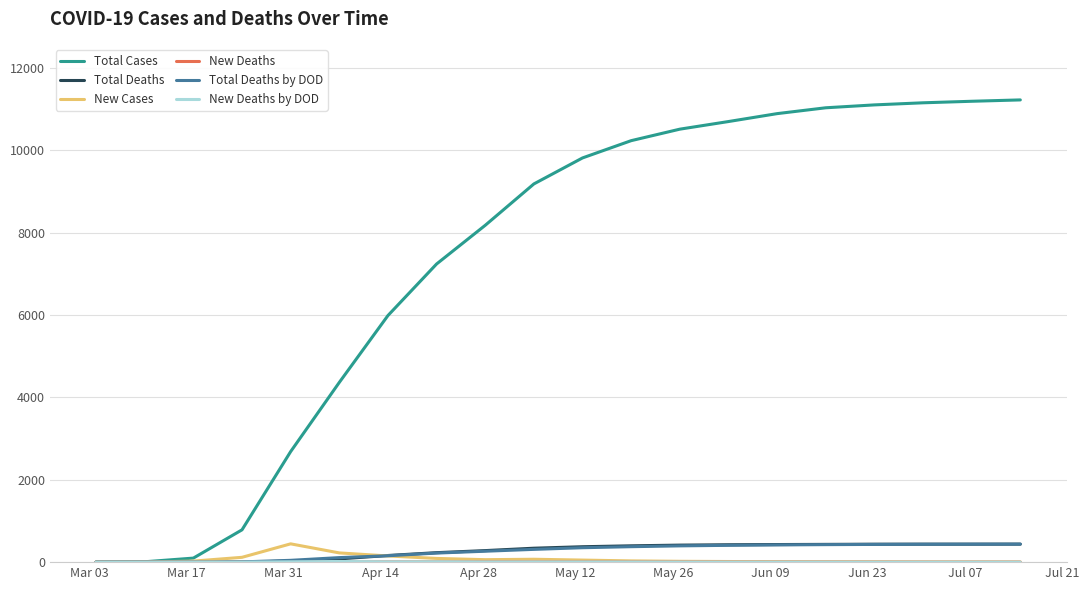

What is the maximum value shown in the chart?

11218